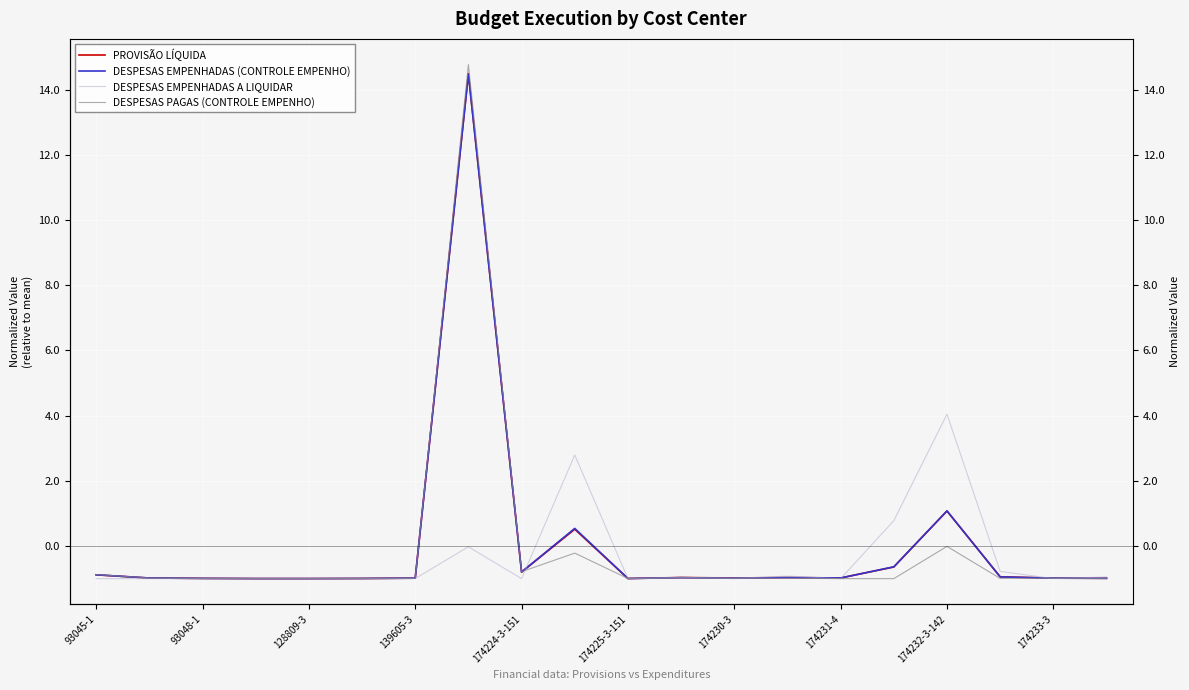

Which series has the largest range (max minus min)?

DESPESAS PAGAS (CONTROLE EMPENHO)